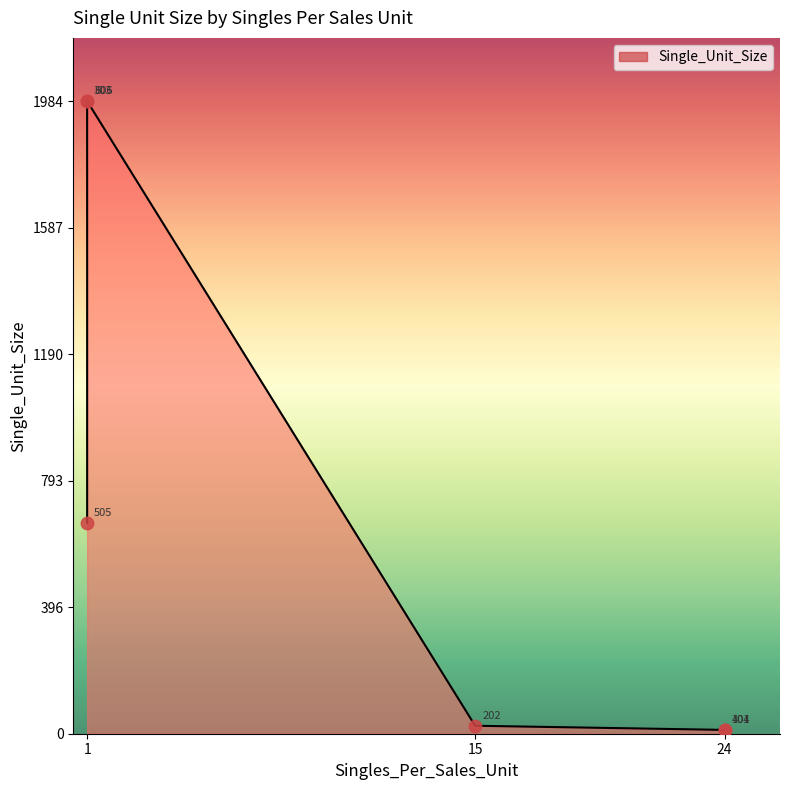

What is the ratio of the value at 404 to the value at 101?

1.0